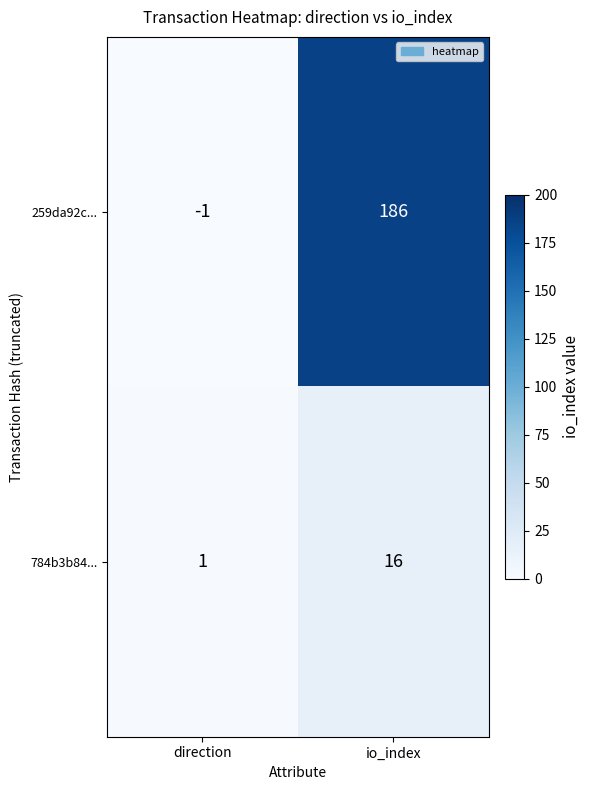

Reading right to left, extract all data points from this chart.

259da92c...: 186	-1
784b3b84...: 16	1